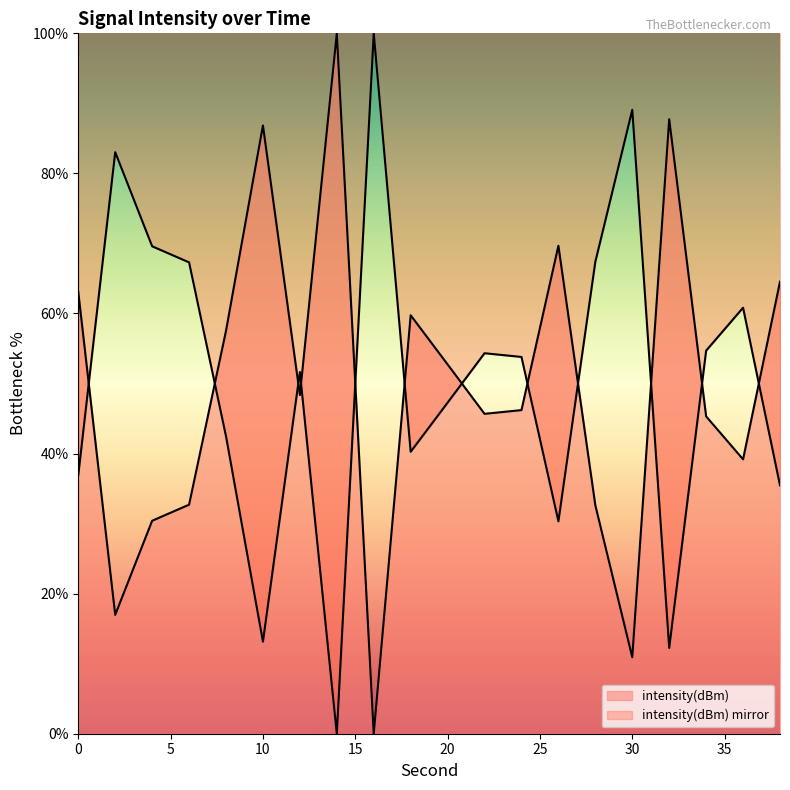

What is the value of the 4th point from the left?

32.7